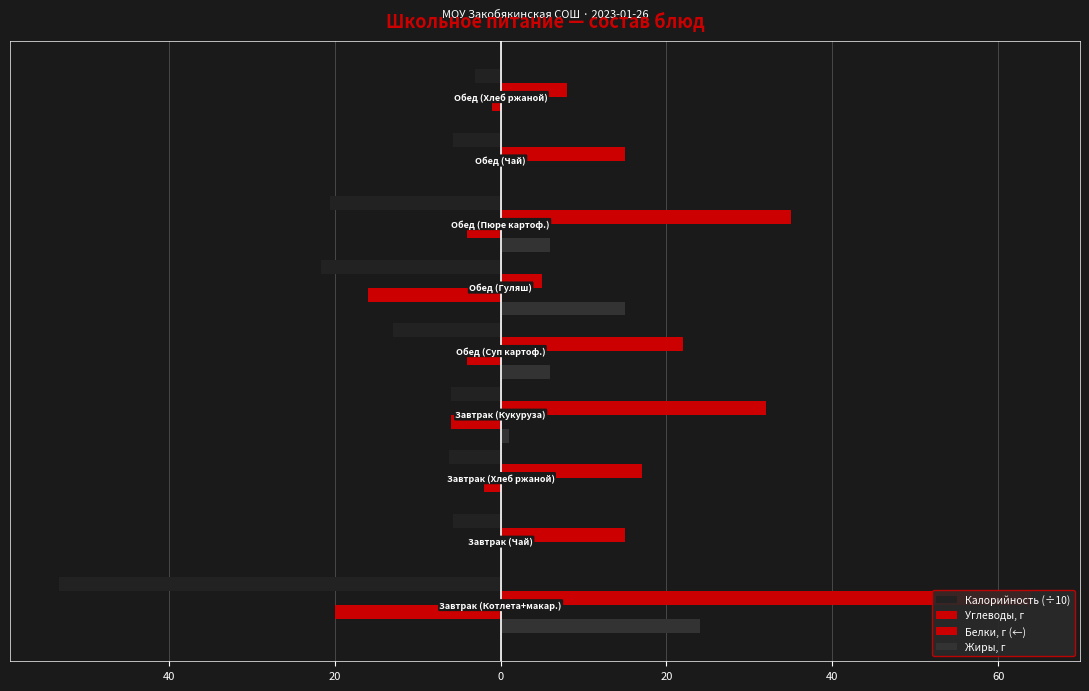

What are all the series names shown in the legend?

Калорийность (÷10), Углеводы, г, Белки, г (←), Жиры, г